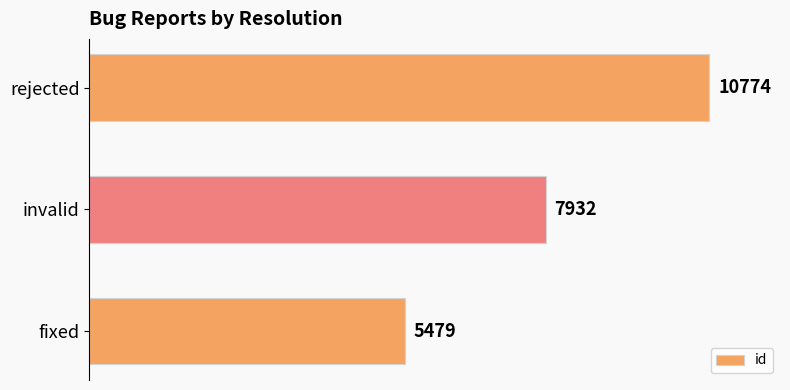

What is the ratio of the value at fixed to the value at rejected?

0.5